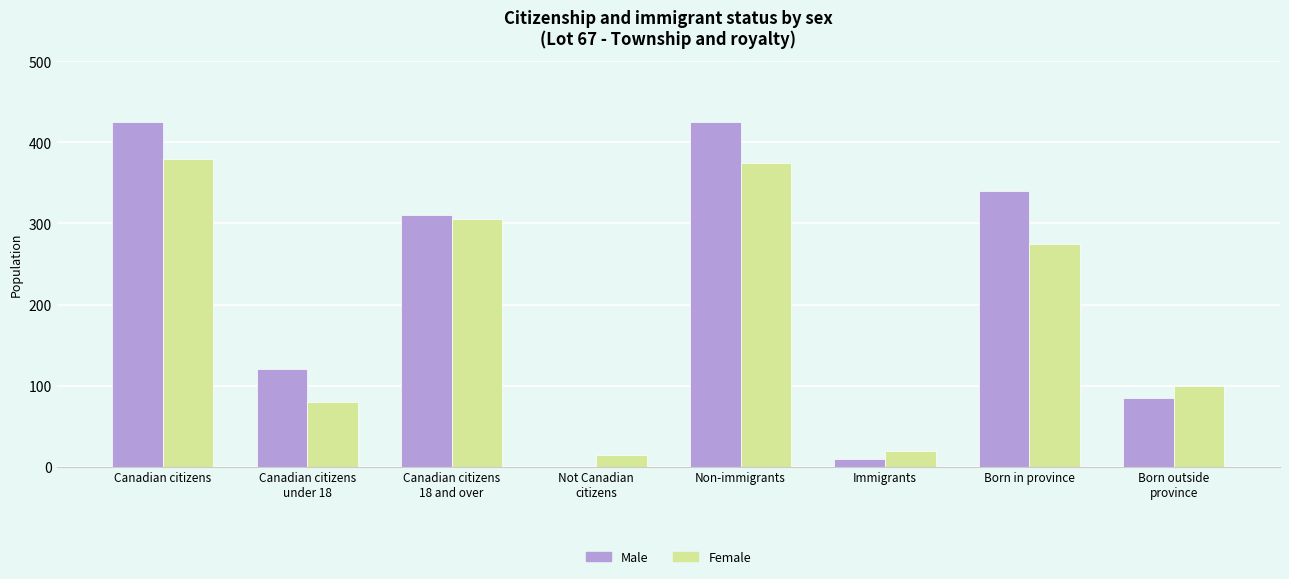

Is it true that Male equals 167 at Canadian citizens
18 and over?

False